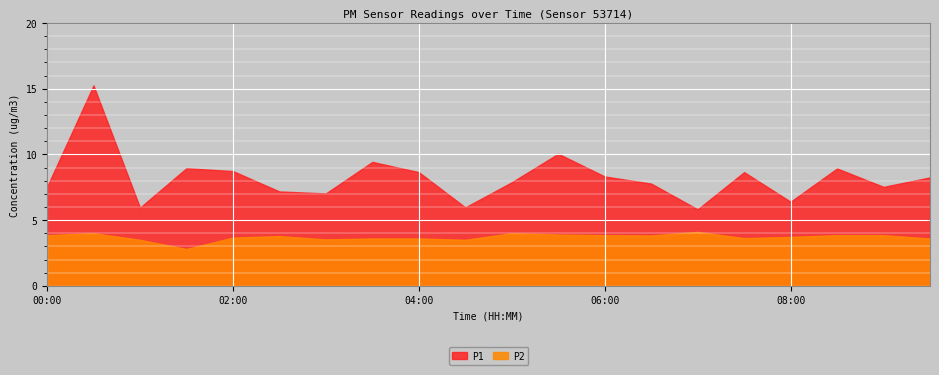

How many distinct data groups are displayed?

2